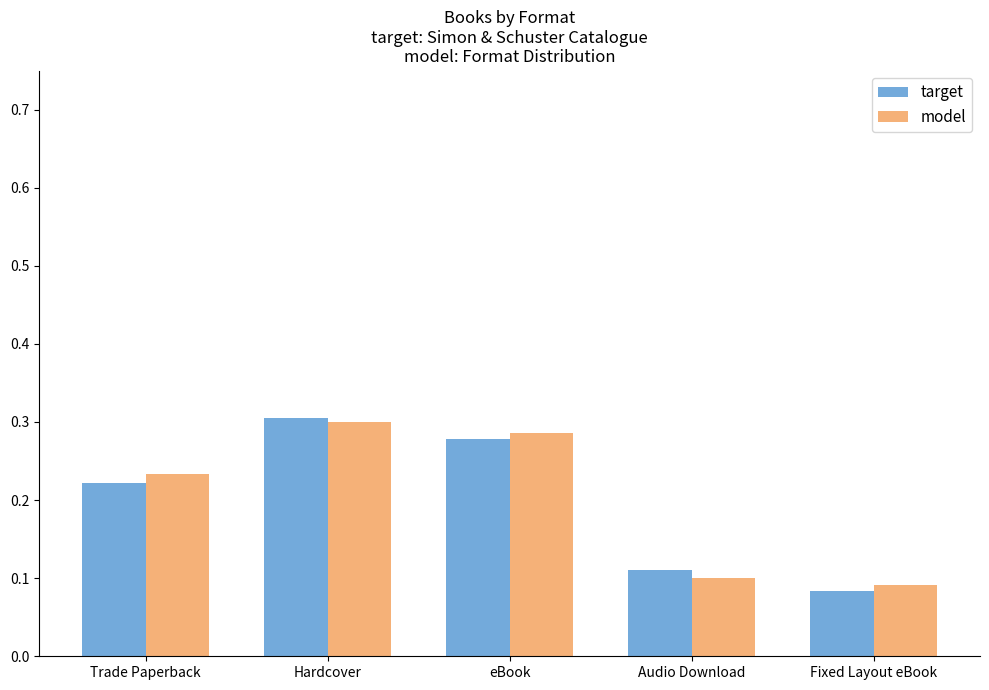

Which series changed the most between Hardcover and Fixed Layout eBook?

target